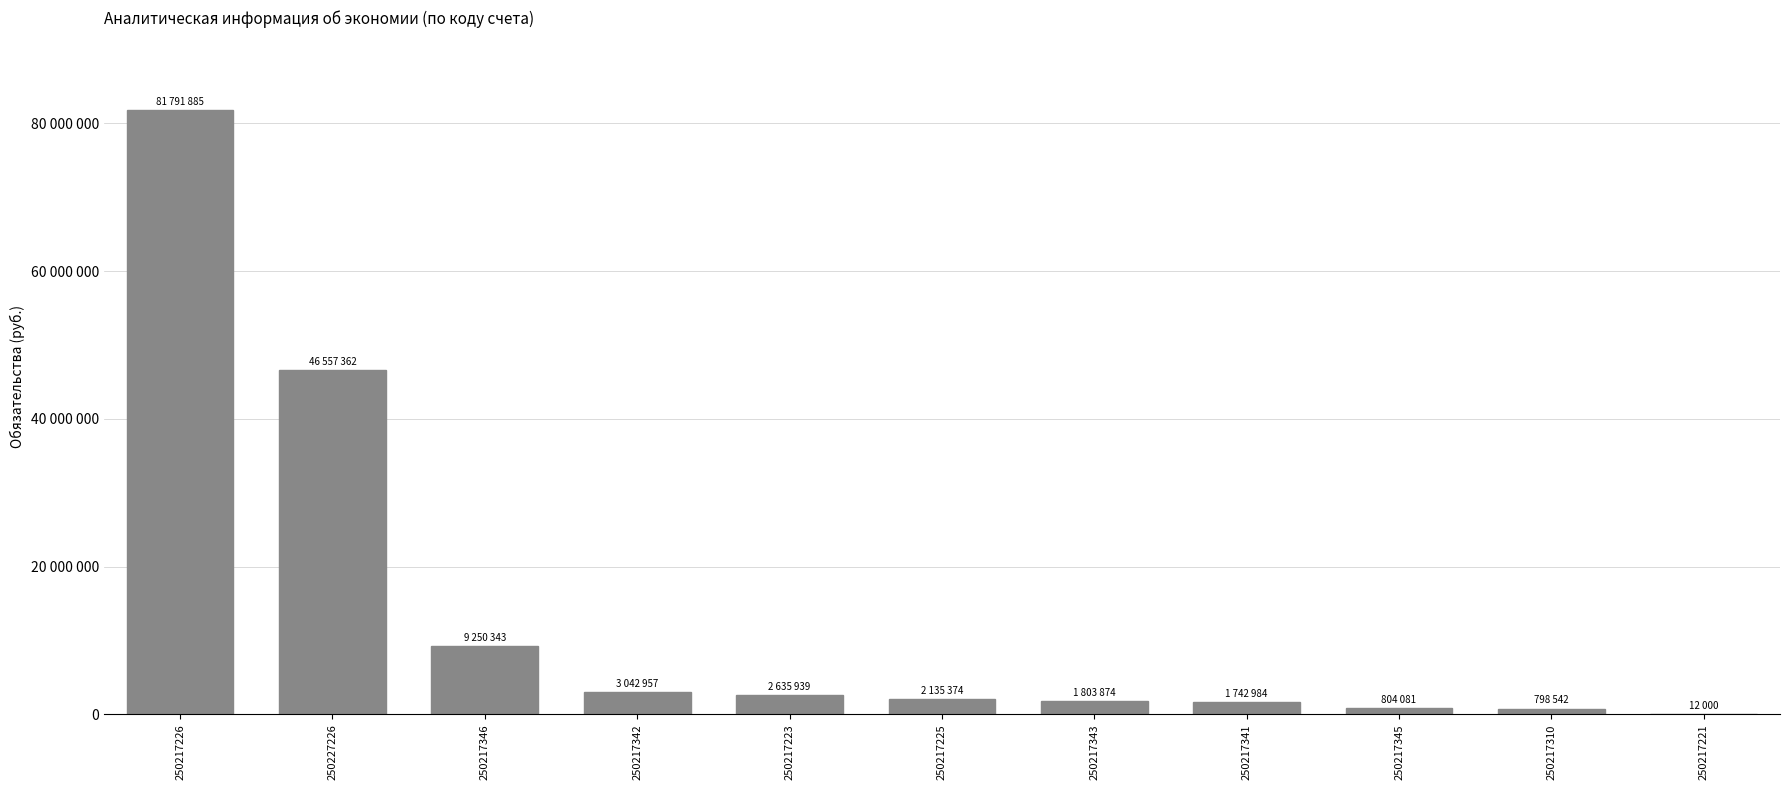

Are the bars horizontal?

No